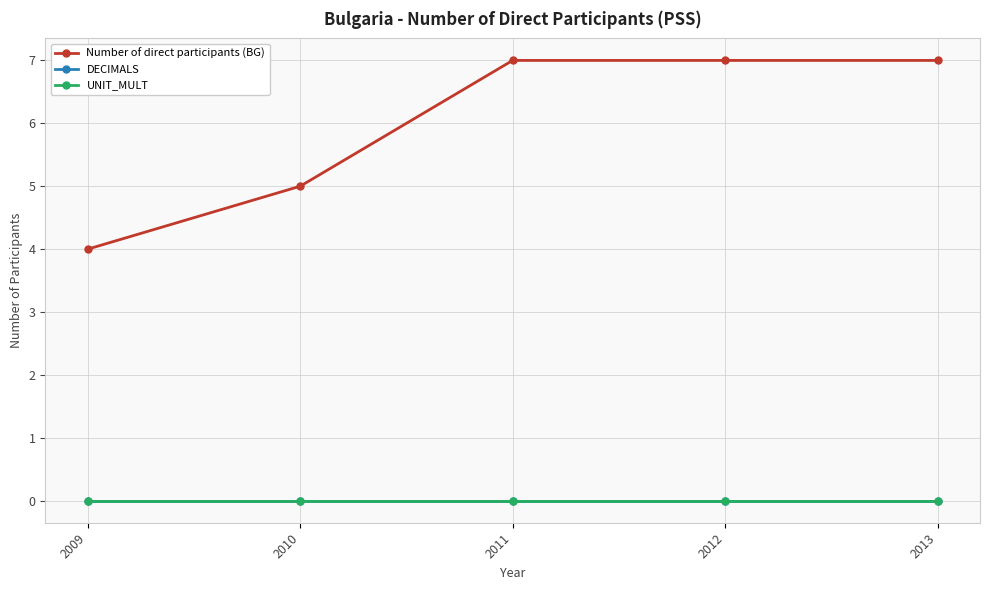

True or false: DECIMALS and Number of direct participants (BG) cross at least once.

False